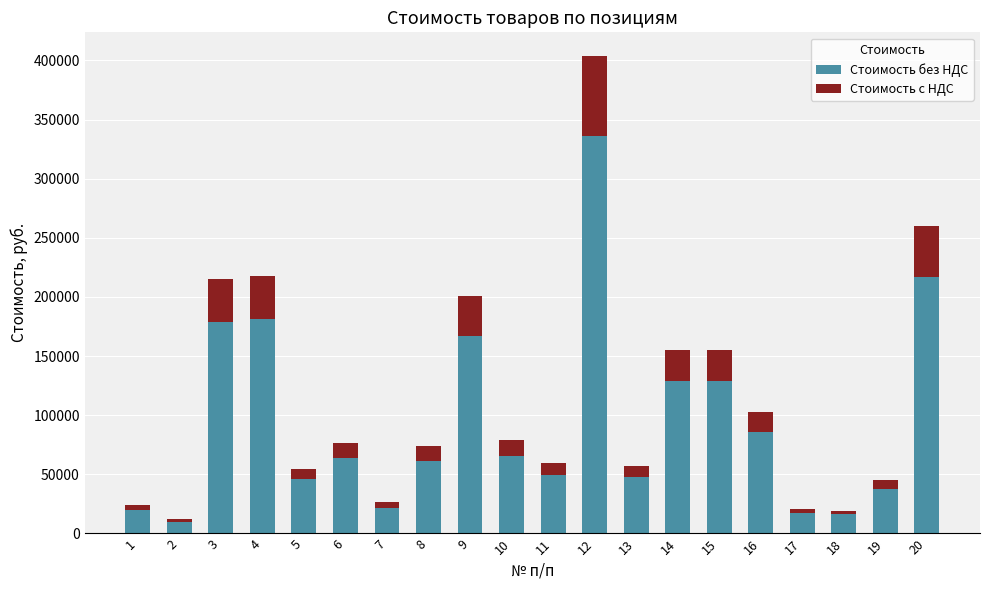

What is the maximum value for Стоимость без НДС?

336310.0